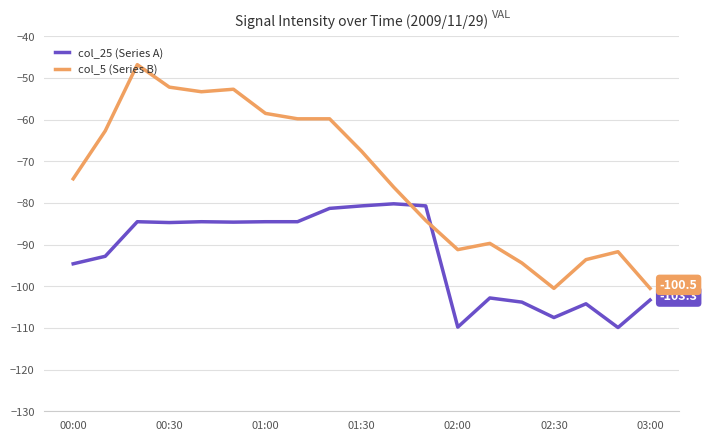

List the series in order of their peak value, highest first.

col_5 (Series B), col_25 (Series A)